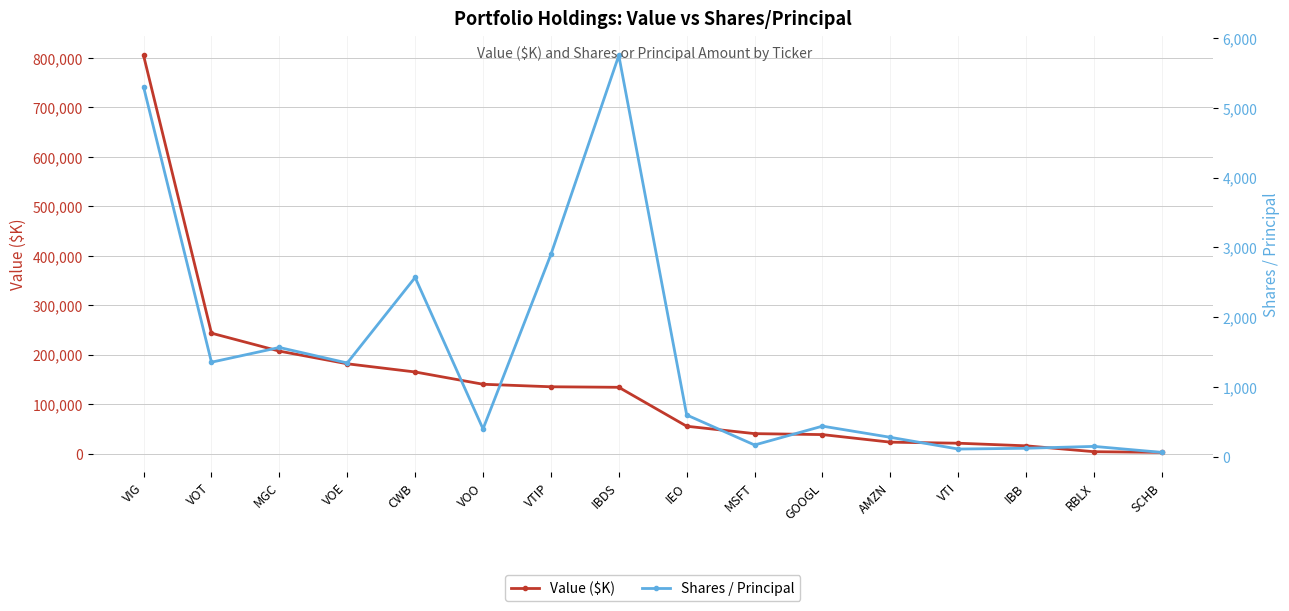

Read the Shares / Principal value at GOOGL.

440